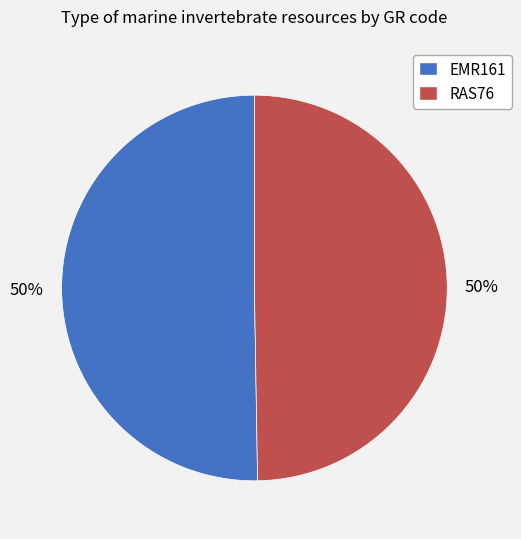

To the nearest percent, what is the average slice percentage?

50%